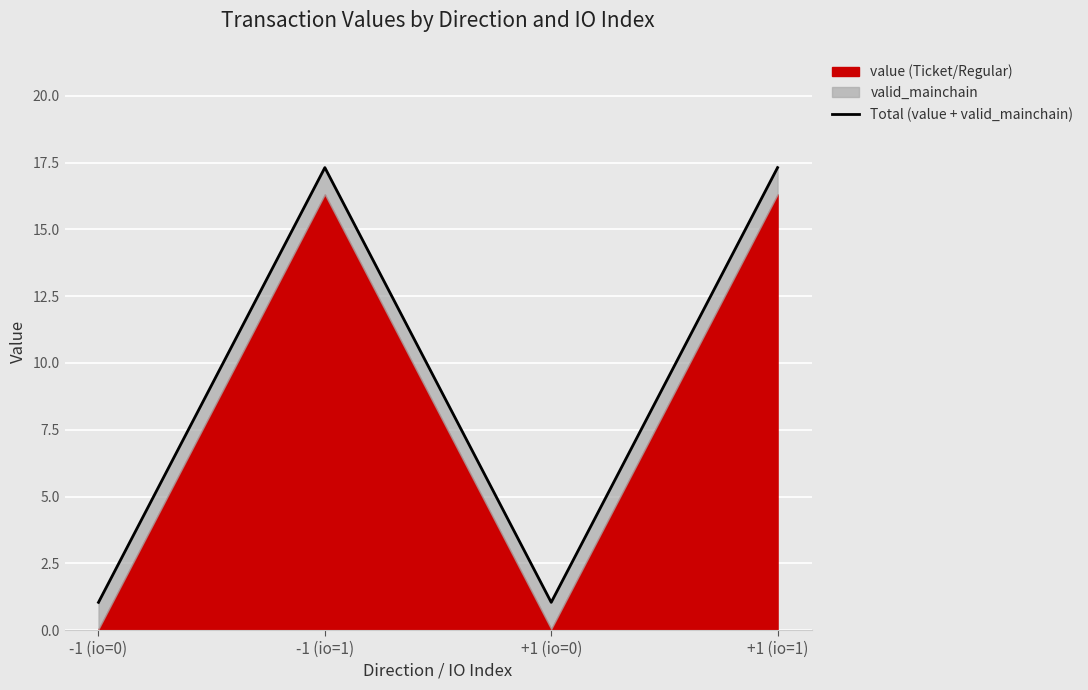

How many points are higher than both their immediate neighbors (excluding endpoints)?

1